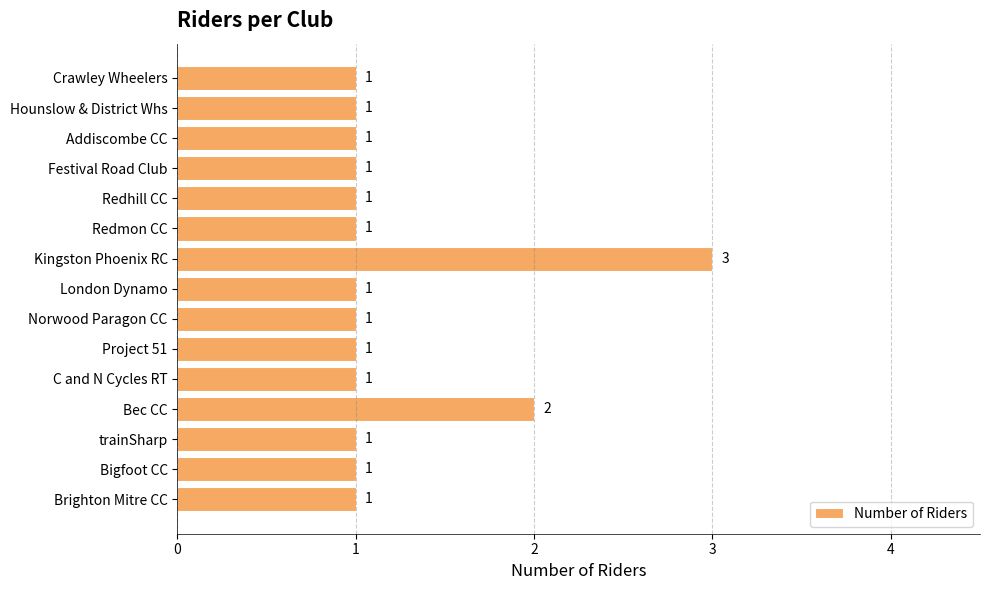

True or false: the data shows 1 at Brighton Mitre CC.

True